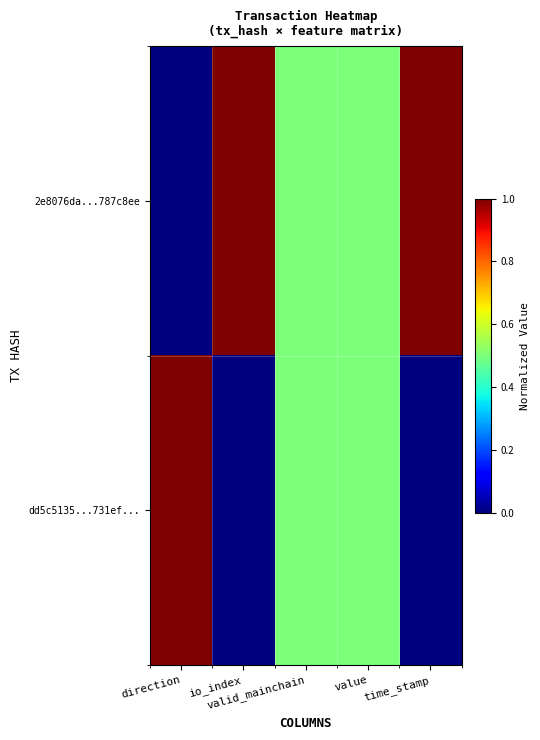

Reading left to right, extract all data points from this chart.

2e8076da...787c8ee: direction=0.0	io_index=1.0	valid_mainchain=0.5	value=0.5	time_stamp=1.0
dd5c5135...731ef...: direction=1.0	io_index=0.0	valid_mainchain=0.5	value=0.5	time_stamp=0.0